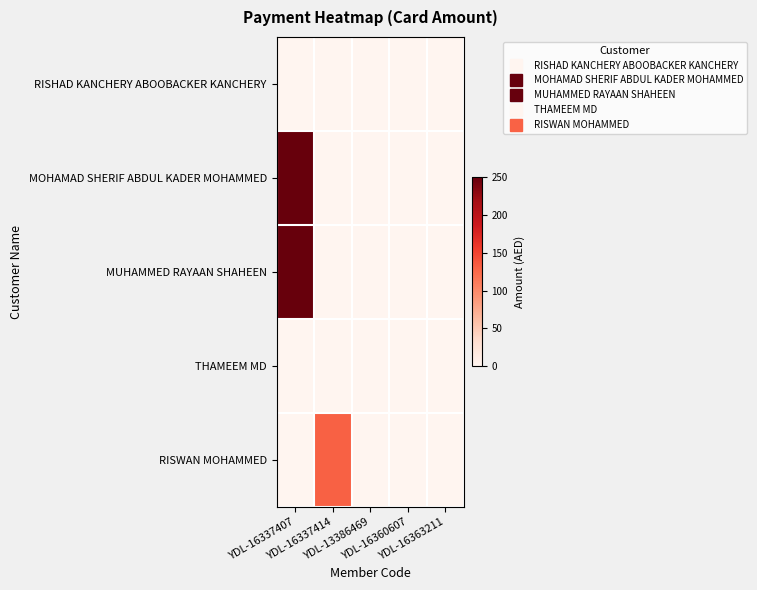

At which category is the sum across all series the highest?

YDL-16337407